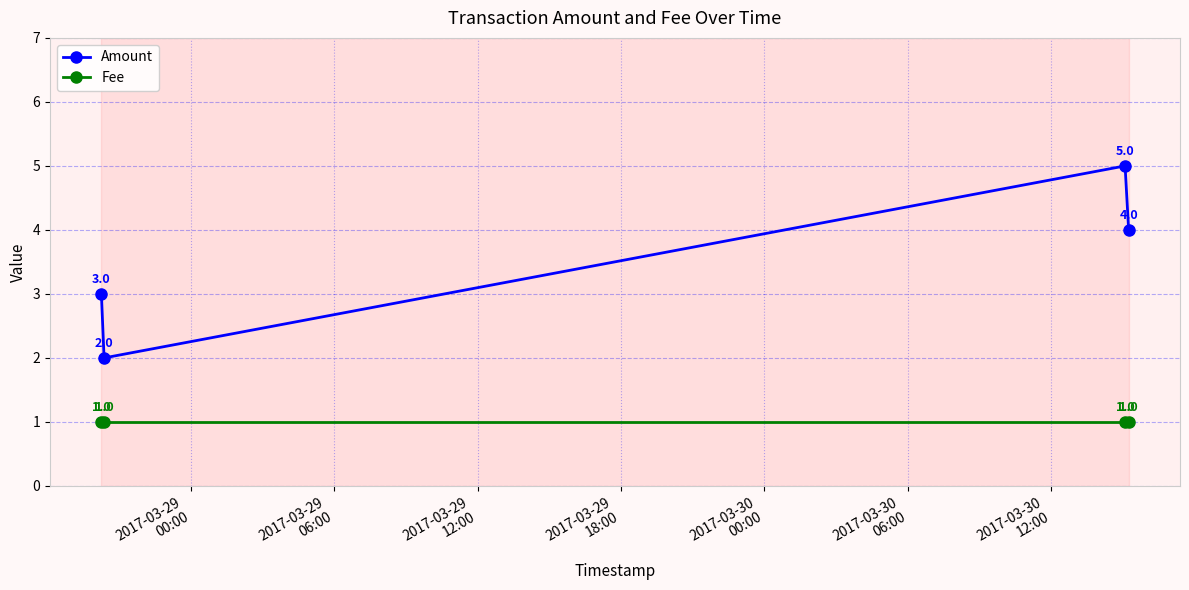

Rank the series by their maximum value, from highest to lowest.

Amount, Fee